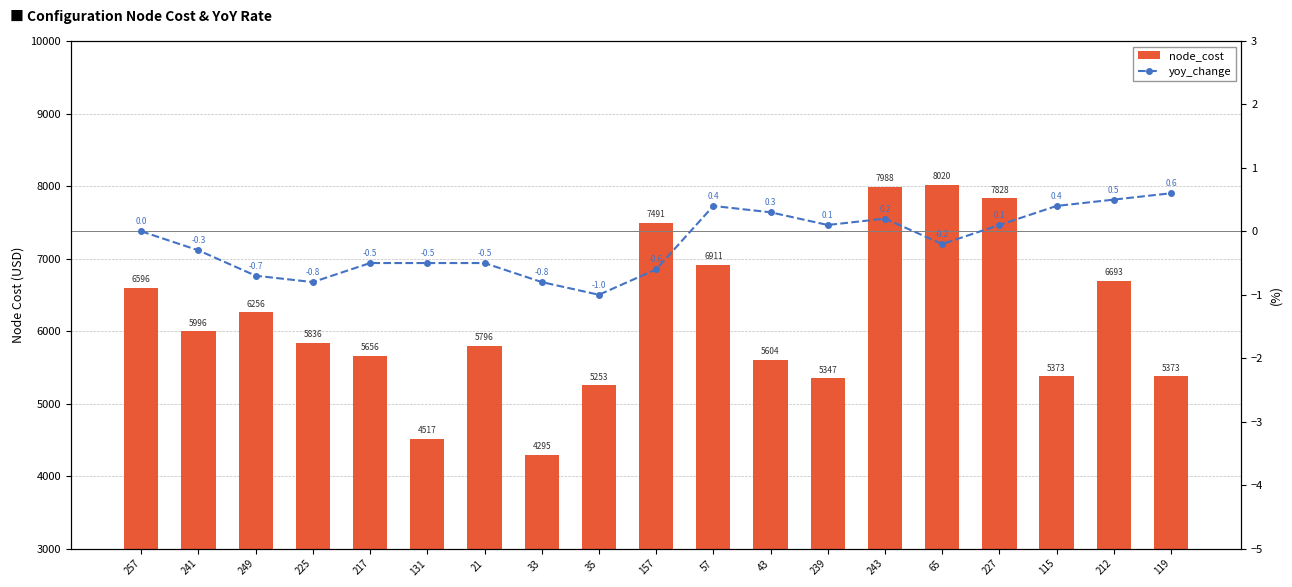

What is the sum of all node_cost values?

116829.0